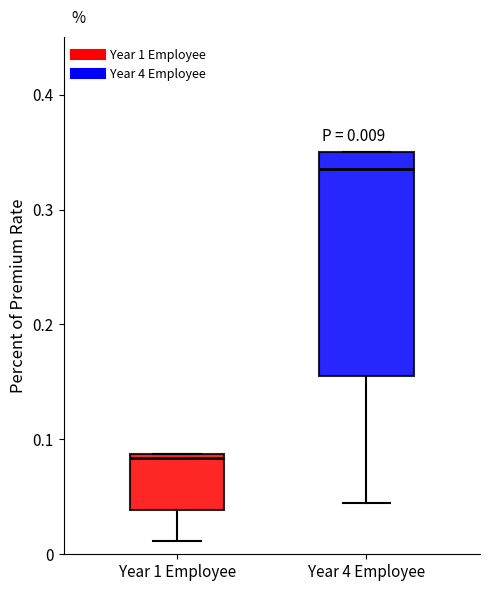

Comparing the boxes themselves (not the whiskers), which one is the tallest?

Year 4 Employee